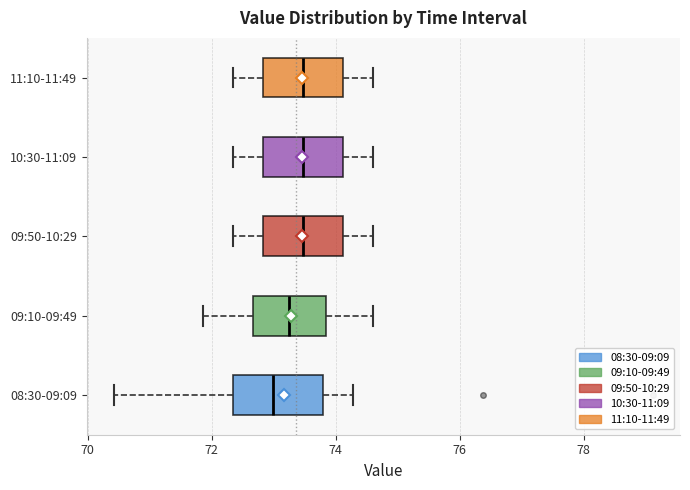

Reading bottom to top, transcribe this box plot: for each box, give where its median line is, the range the box spans, and where its two whiskers end, as read against the x-axis. The values are not printed on the chart, so give them approximately, as read against the axis.

08:30-09:09: median 73.0, box 72.4 to 73.8, whiskers 70.4 to 74.2
09:10-09:49: median 73.2, box 72.6 to 73.8, whiskers 71.8 to 74.6
09:50-10:29: median 73.4, box 72.8 to 74.2, whiskers 72.4 to 74.6
10:30-11:09: median 73.4, box 72.8 to 74.2, whiskers 72.4 to 74.6
11:10-11:49: median 73.4, box 72.8 to 74.2, whiskers 72.4 to 74.6